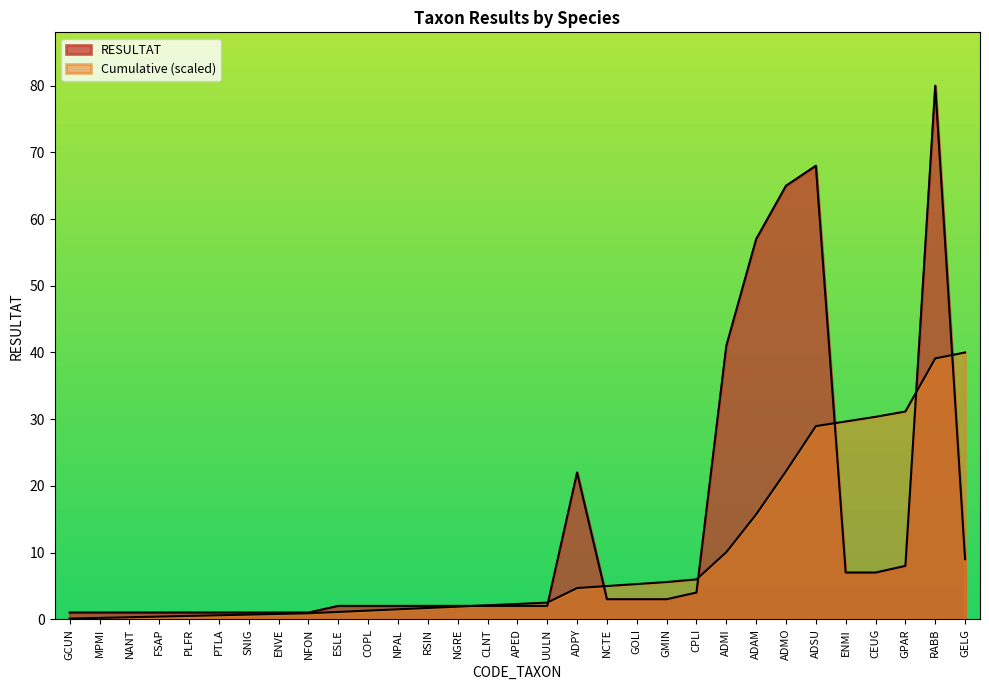

List the labels in order of Cumulative value, smallest first.

GCUN, MPMI, NANT, FSAP, PLFR, PTLA, SNIG, ENVE, NFON, ESLE, COPL, NPAL, RSIN, NGRE, CLNT, APED, UULN, ADPY, NCTE, GOLI, GMIN, CPLI, ADMI, ADAM, ADMO, ADSU, ENMI, CEUG, GPAR, RABB, GELG